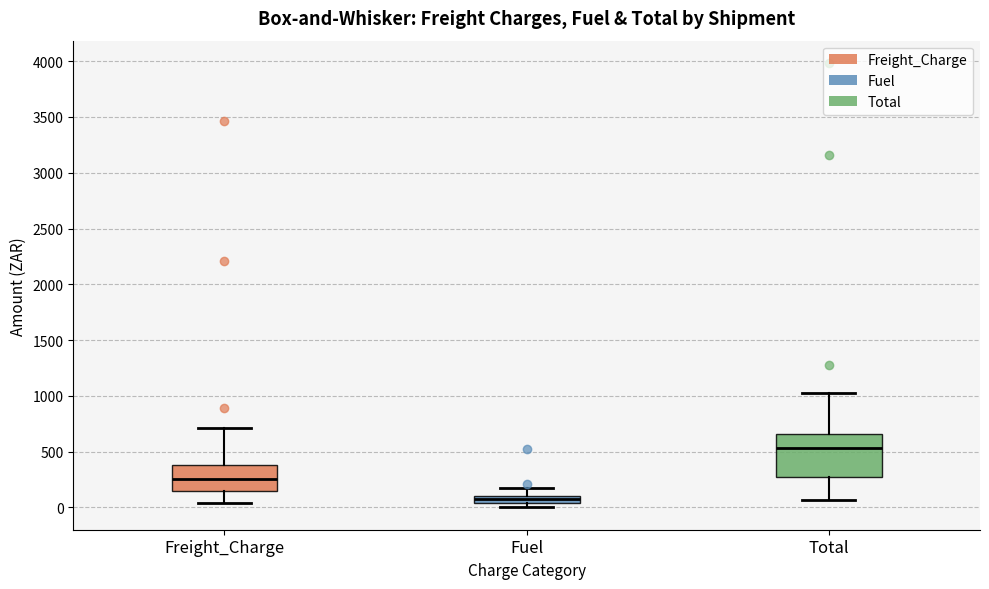

Where is the lower edge of the box for Fuel on the y-axis? The values are not printed on the chart, so give them approximately, as read against the axis.

50